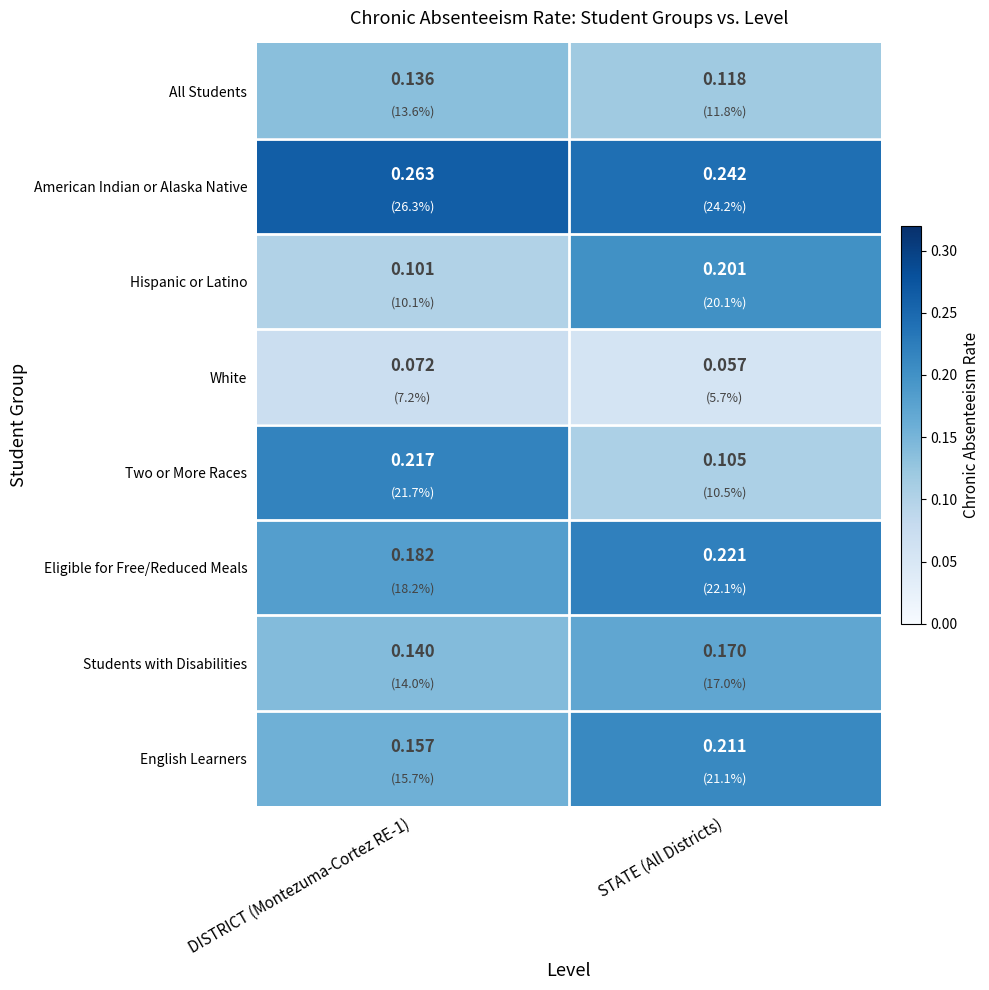

At which category does the chart reach its minimum across all series?

STATE (All Districts)